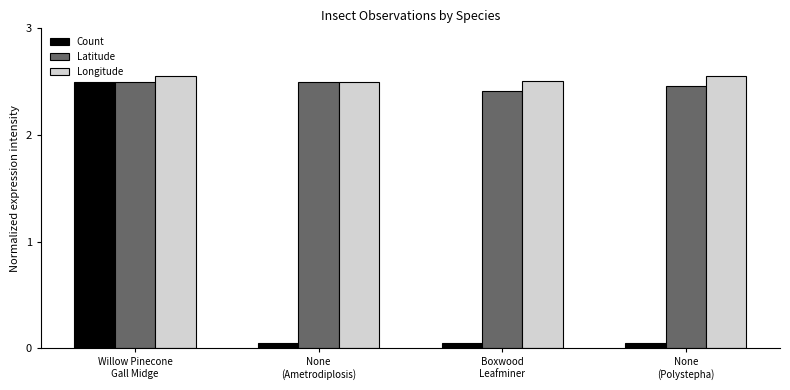

The Longitude series shows 1.7 at Boxwood
Leafminer. True or false?

False